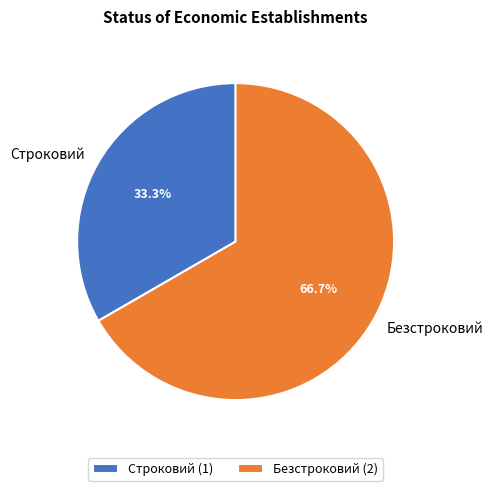

Is Строковий the majority of the pie?

No